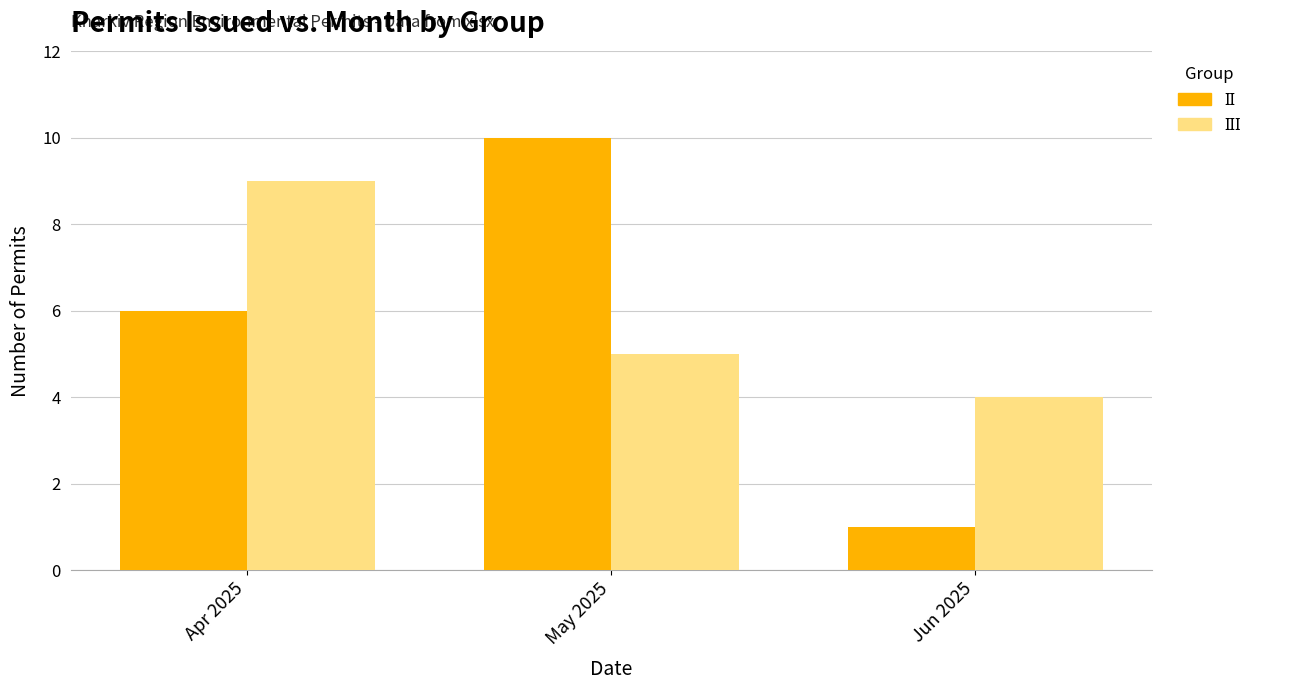

How many series are shown in this chart?

2